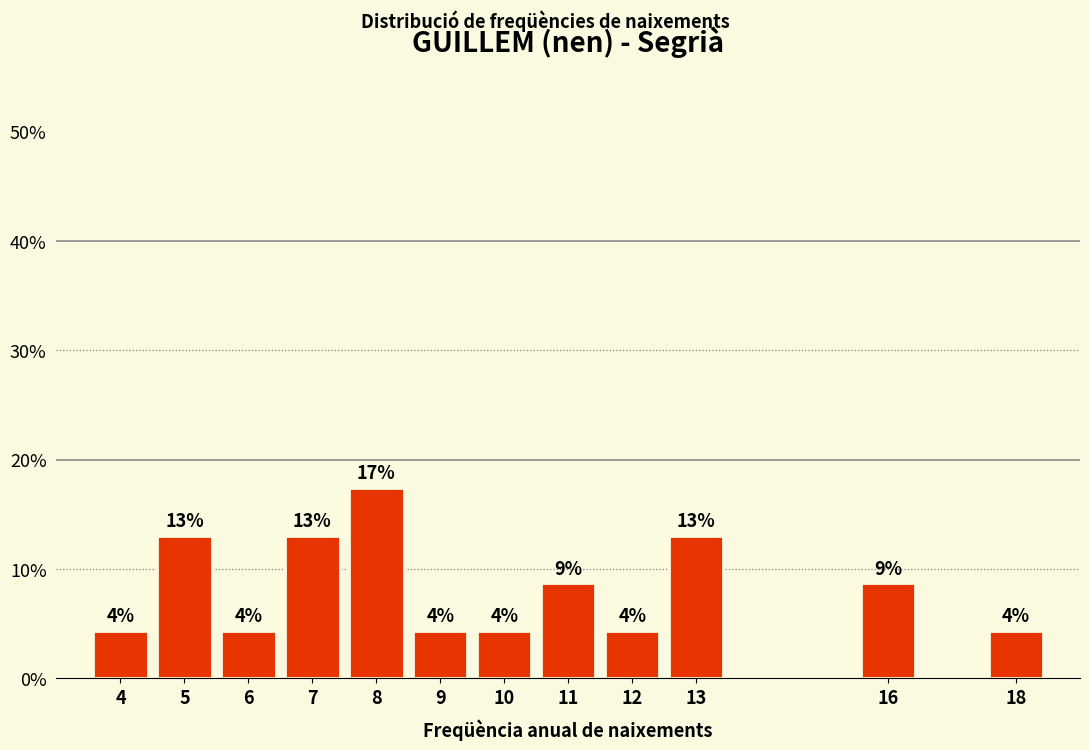

Are the bars horizontal?

No